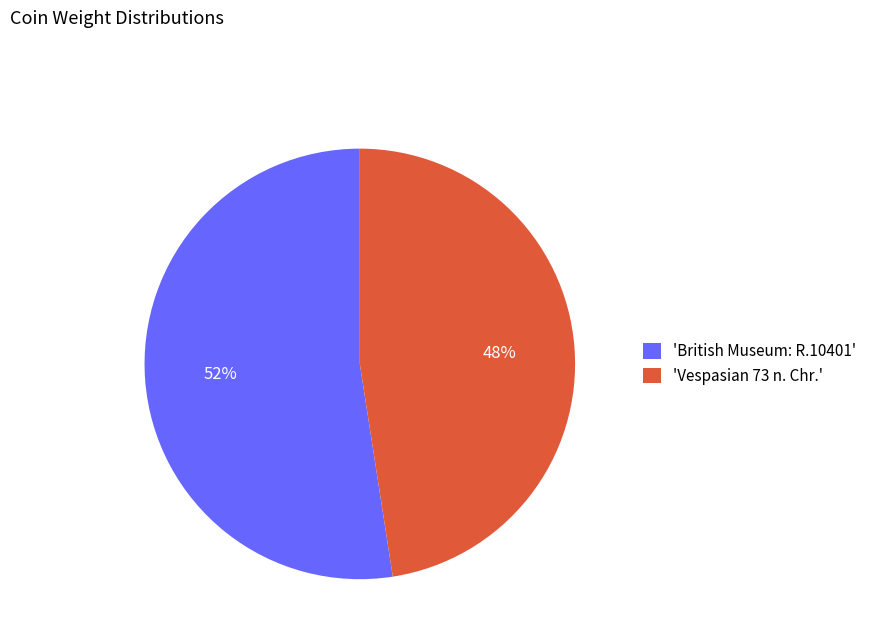

Count the number of slices in the pie.

2